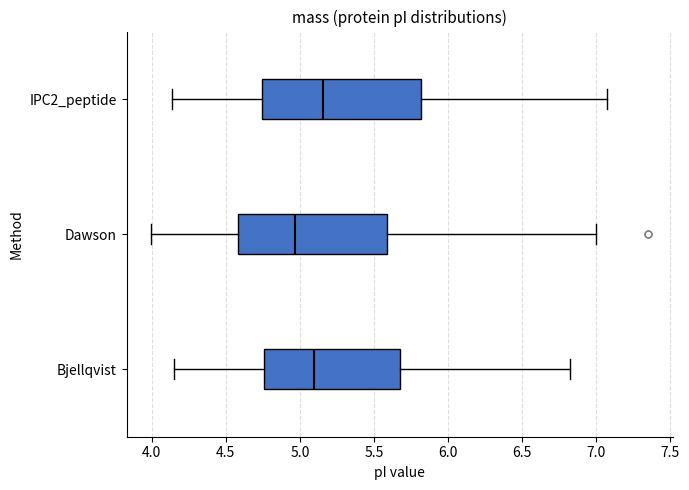

Which box's median line is the furthest to the right?

IPC2_peptide